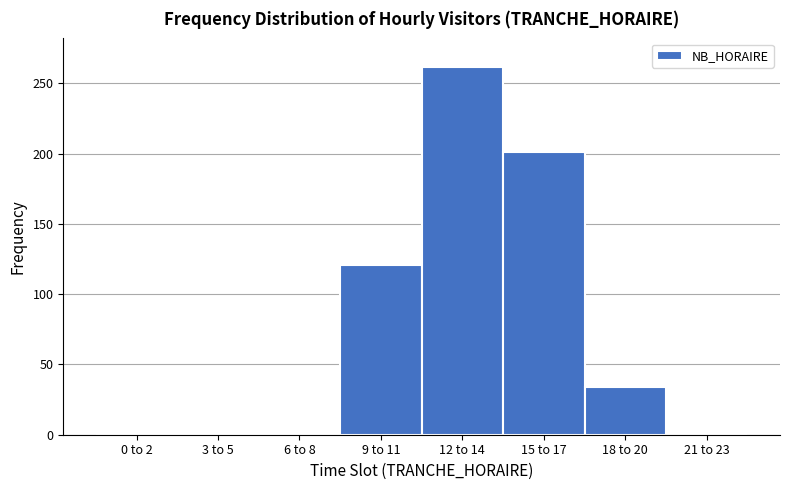

Reading left to right, transcribe all the data shown in this chart.

0 to 2=0	3 to 5=0	6 to 8=0	9 to 11=121	12 to 14=262	15 to 17=201	18 to 20=34	21 to 23=0